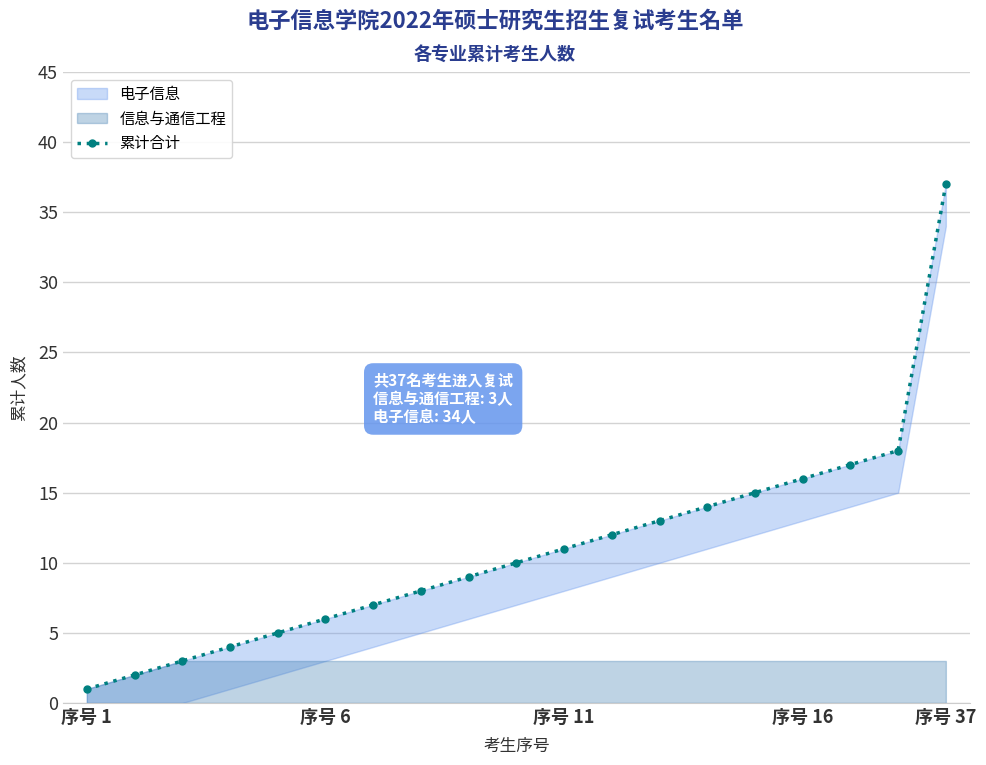

What value does the data have at 9?

10